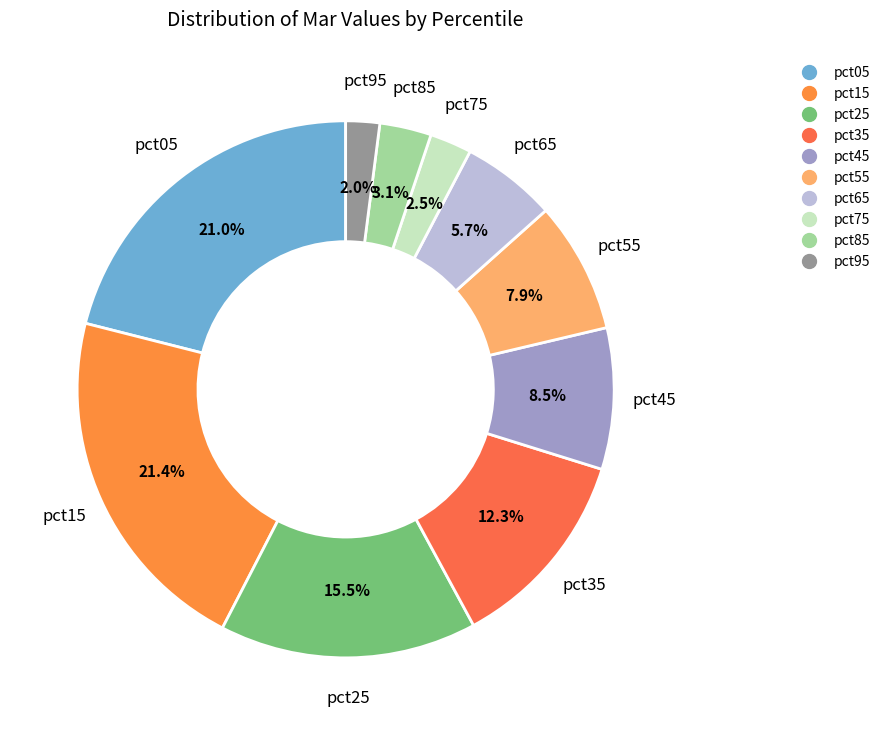

To the nearest percent, what is the difference between the pct35 and pct75 slice percentages?

10%